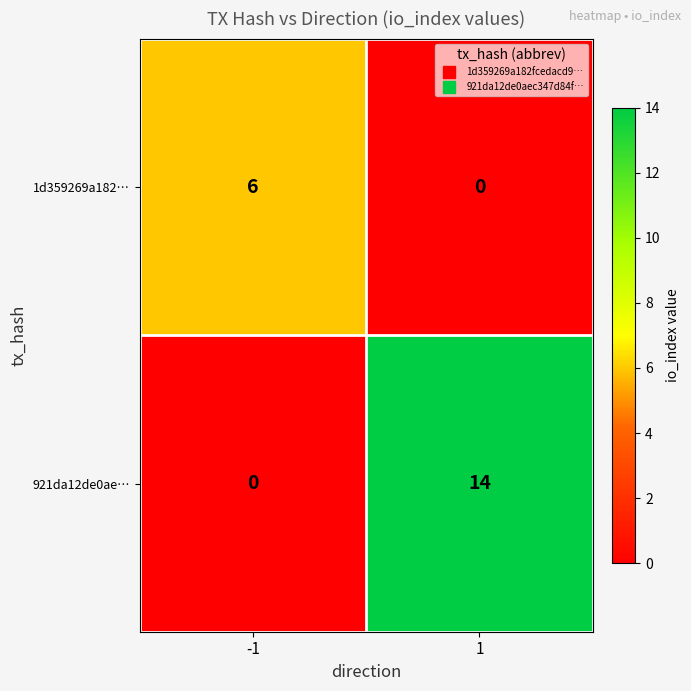

What is the spread (max minus min) of values at -1?

6